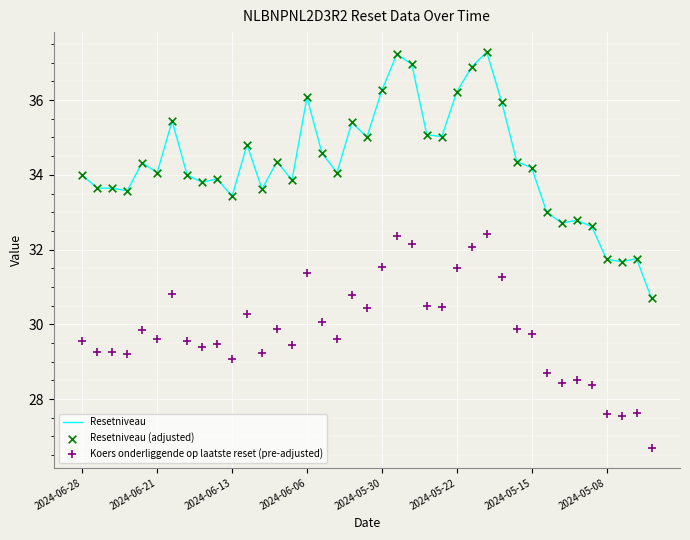

At how many categories does at least one series exceed 36?

7